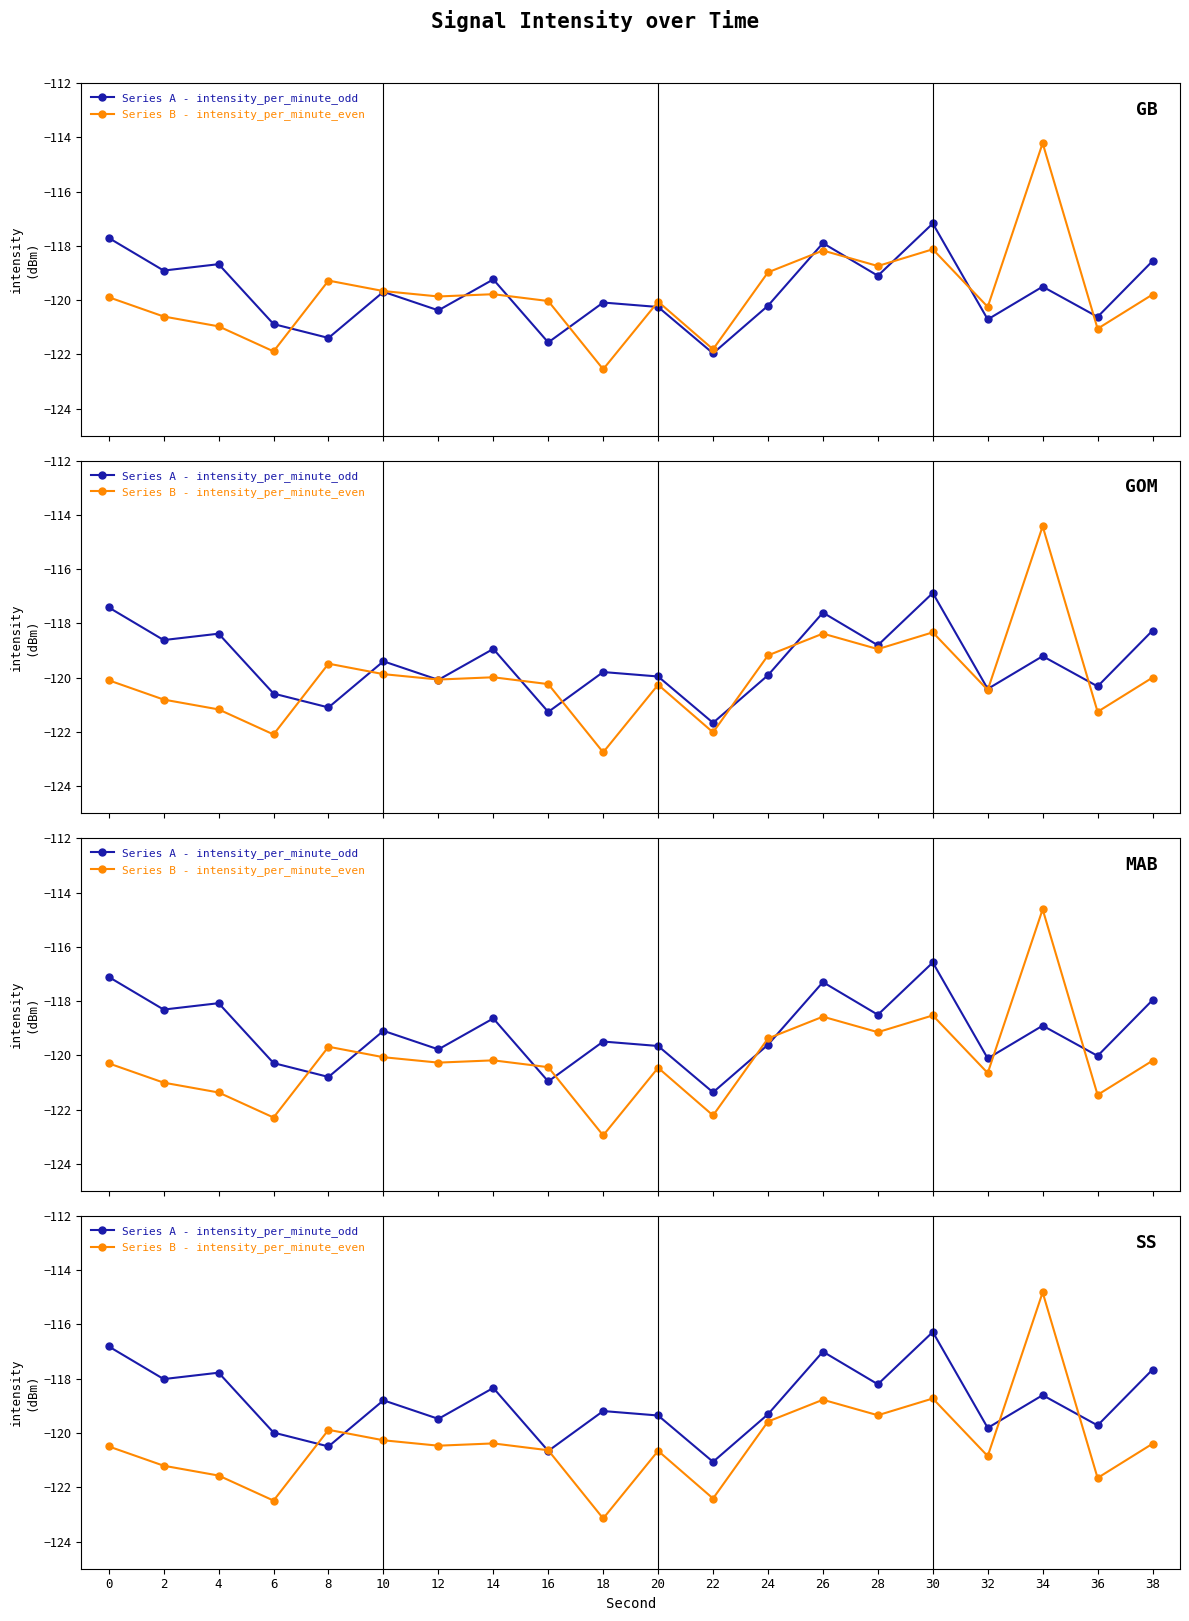

Reading left to right, transcribe all the data shown in this chart.

Series A - intensity_per_minute_odd: 0=-116.8	2=-118.0	4=-117.8	6=-120.0	8=-120.5	10=-118.8	12=-119.5	14=-118.3	16=-120.7	18=-119.2	20=-119.4	22=-121.1	24=-119.3	26=-117.0	28=-118.2	30=-116.3	32=-119.8	34=-118.6	36=-119.7	38=-117.7
Series B - intensity_per_minute_even: 0=-120.5	2=-121.2	4=-121.6	6=-122.5	8=-119.9	10=-120.3	12=-120.5	14=-120.4	16=-120.6	18=-123.1	20=-120.7	22=-122.4	24=-119.6	26=-118.8	28=-119.3	30=-118.7	32=-120.9	34=-114.8	36=-121.7	38=-120.4